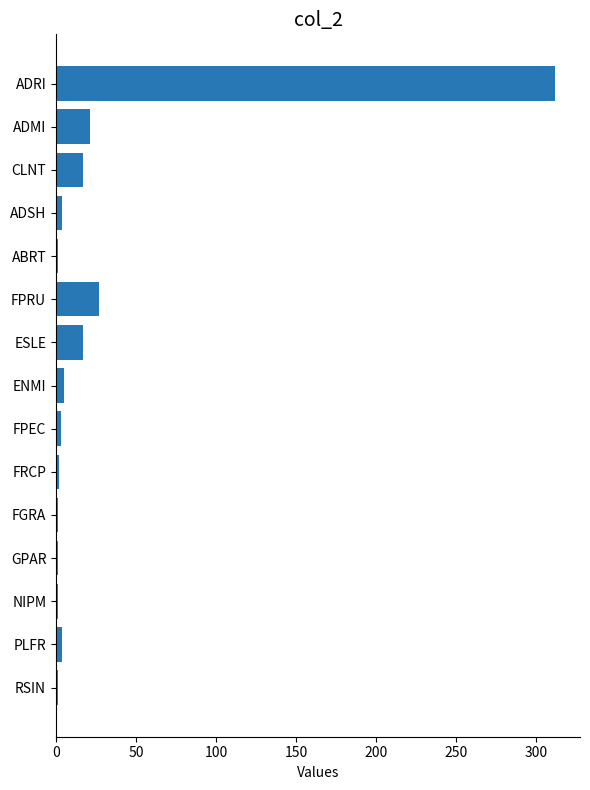

At which category does the chart reach its peak across all series?

ADRI